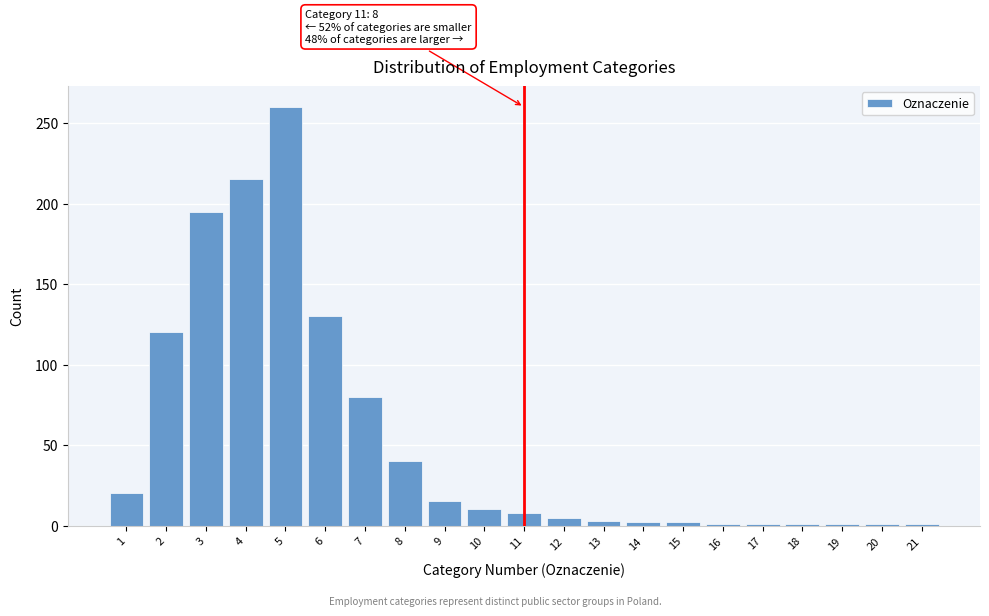

What is the change in value from 5 to 7?

-180